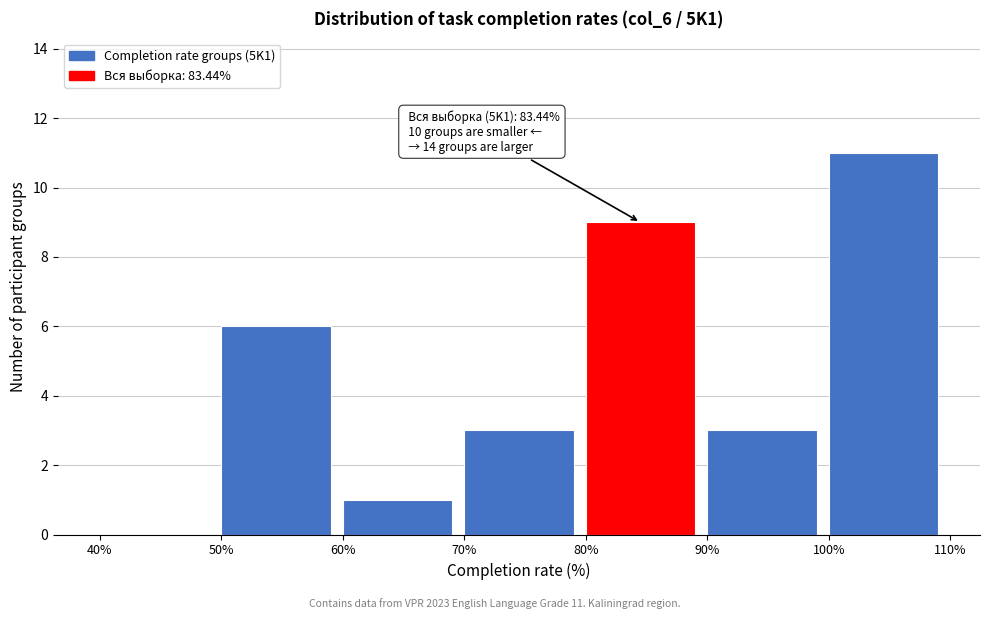

Which range on the x-axis has the tallest bar?

100% to 110%